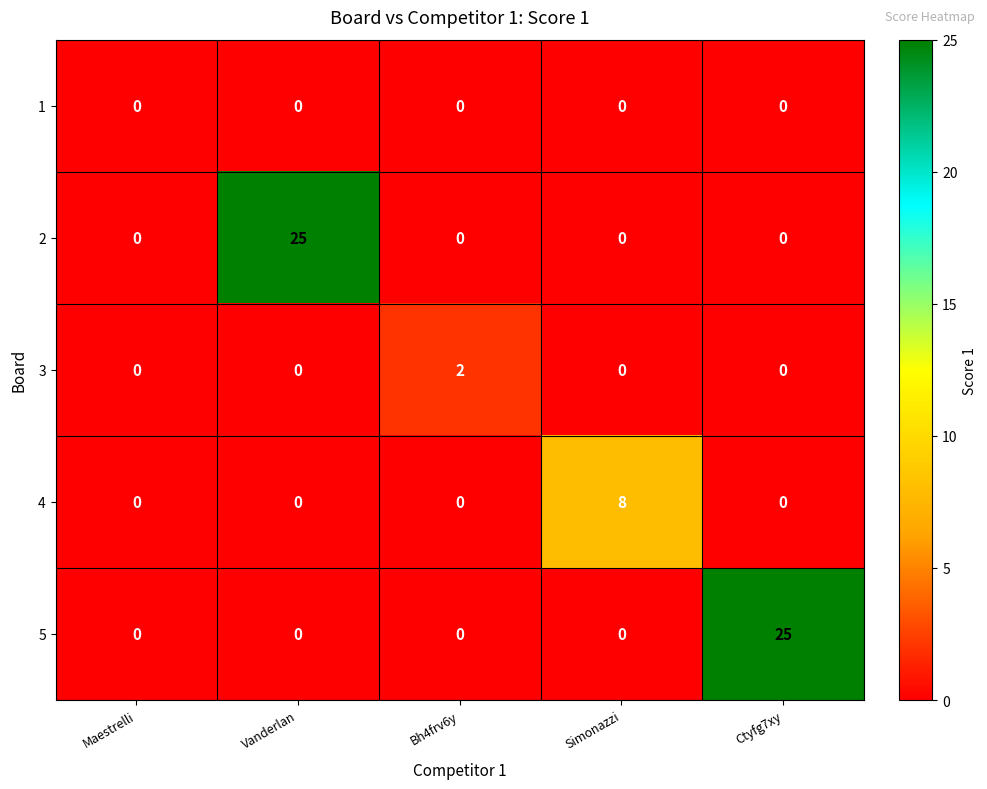

The 3 series shows 2 at Bh4frv6y. True or false?

True